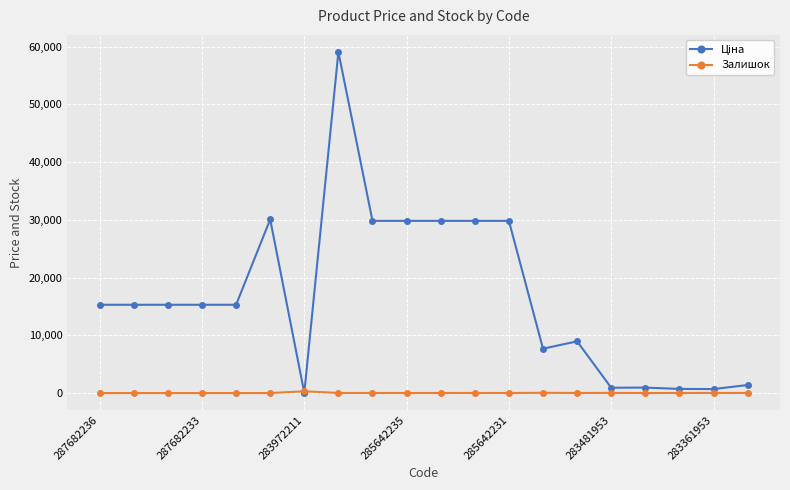

What is the greatest value displayed?

59075.7